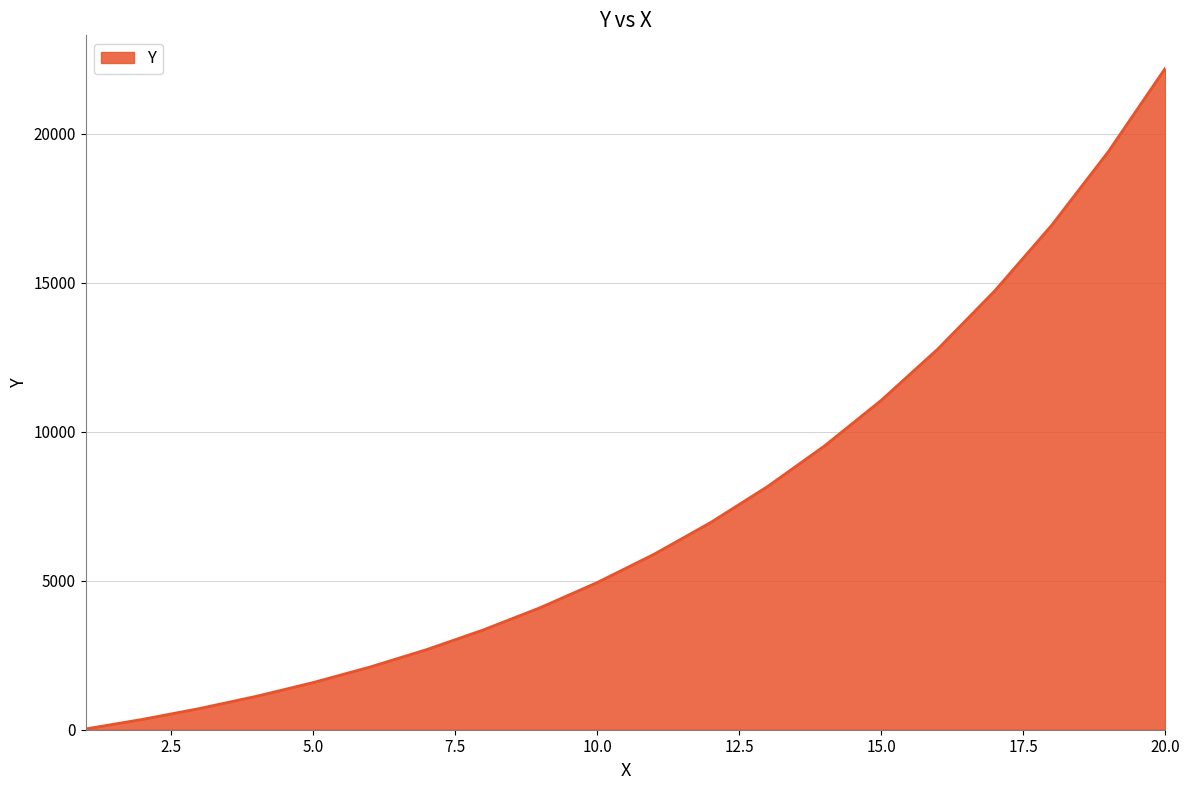

What is the greatest value displayed?

22191.9